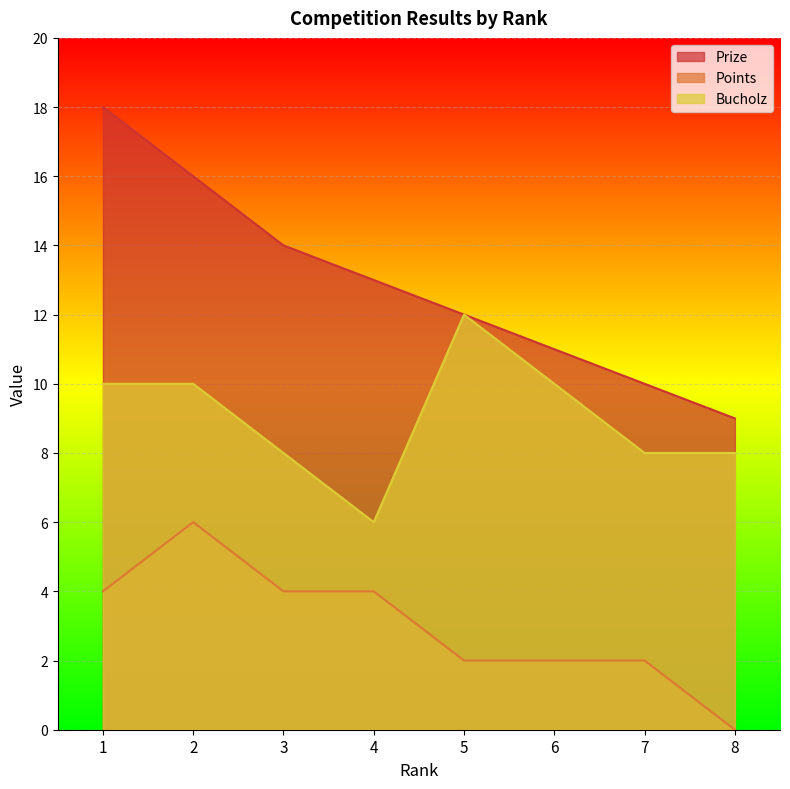

How many data points in Points are above 4?

1